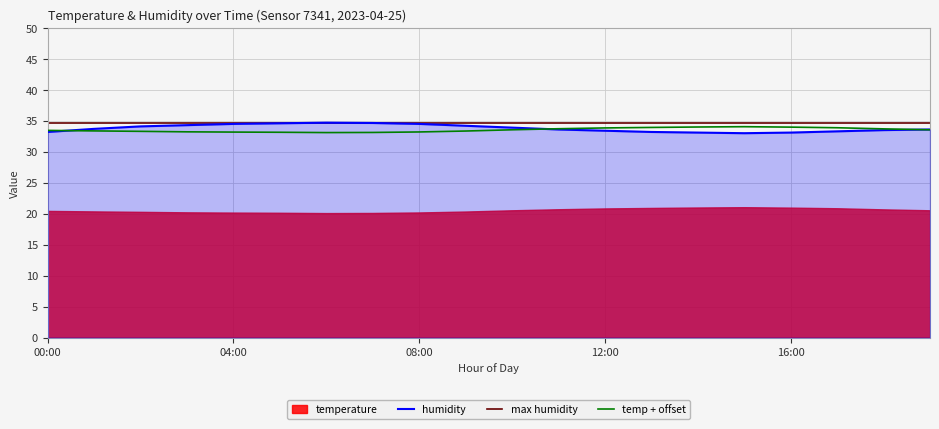

The humidity series shows 8.7 at 08:00. True or false?

False